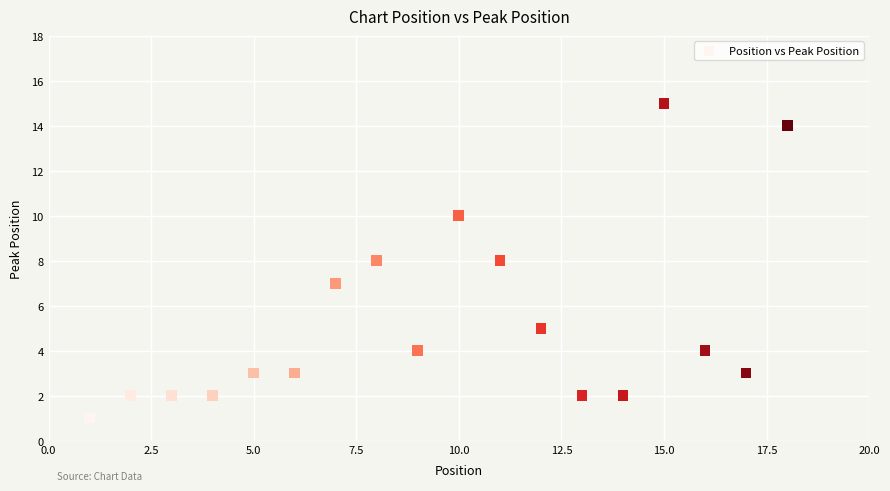

What is the range of X values (max minus min)?

17